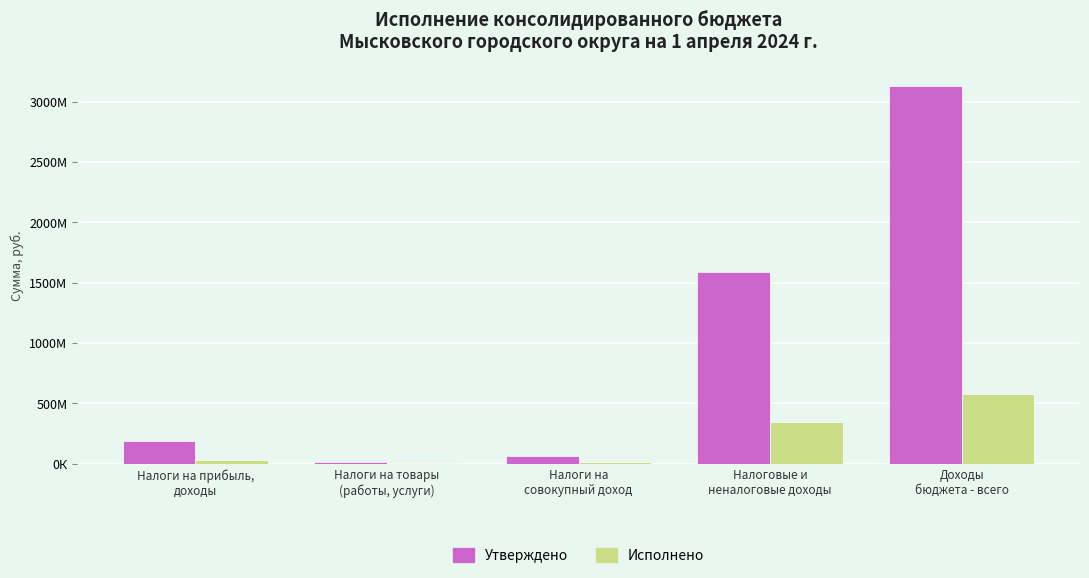

What is the value of the Исполнено bar at the 4th from the left?

349624814.6